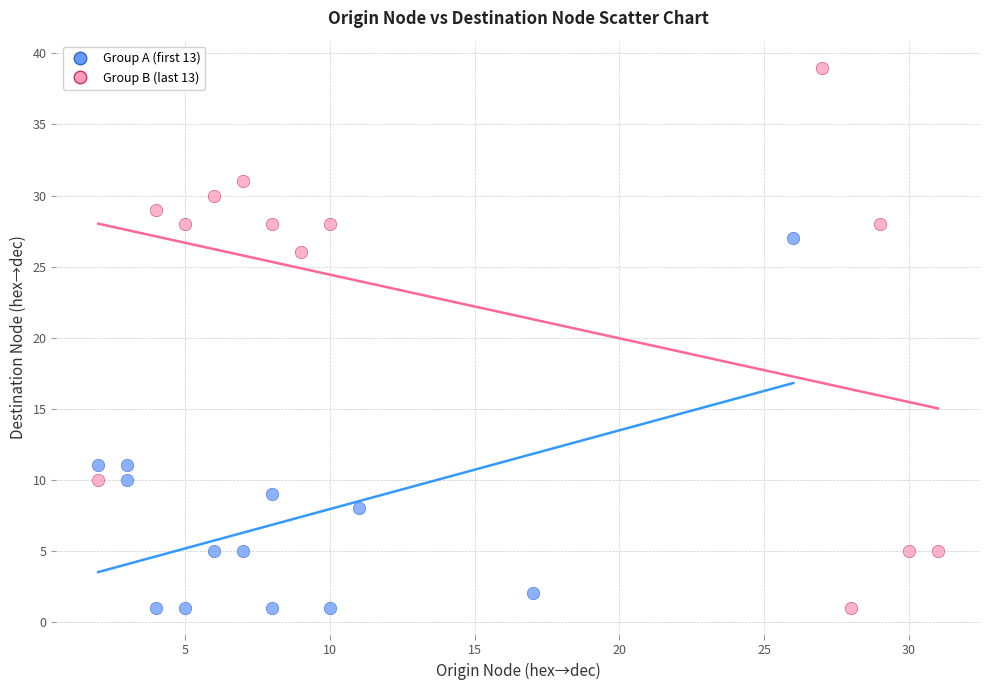

Which series contains the highest Y value?

Group B (last 13)